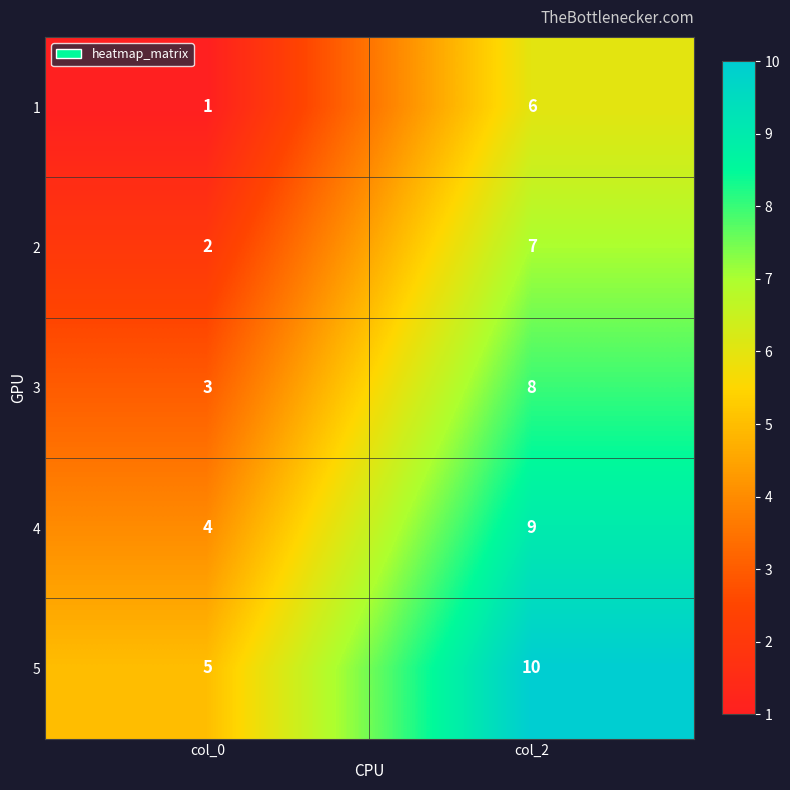

What is the spread (max minus min) of values at col_2?

4